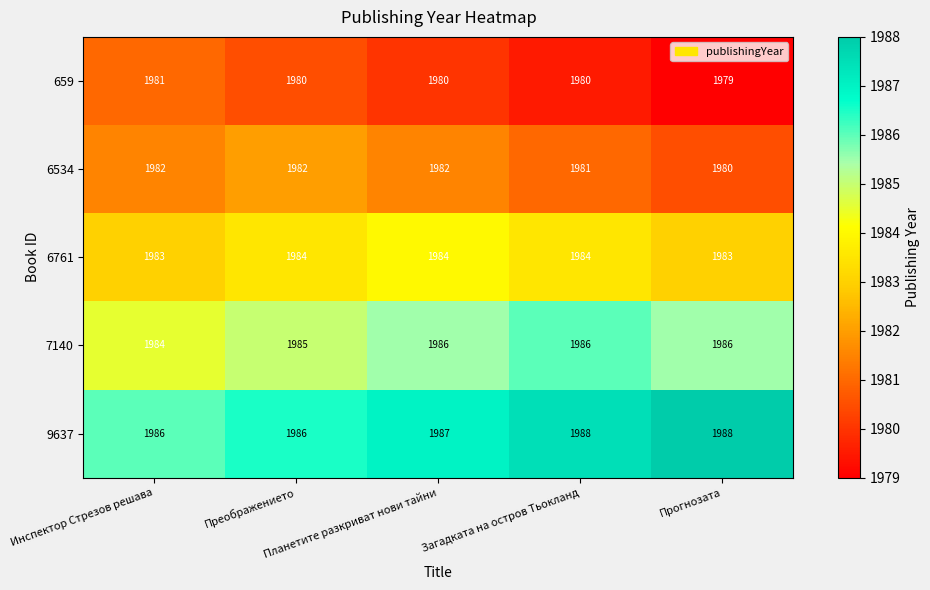

List the series in order of their overall mean, lowest first.

659, 6534, 6761, 7140, 9637